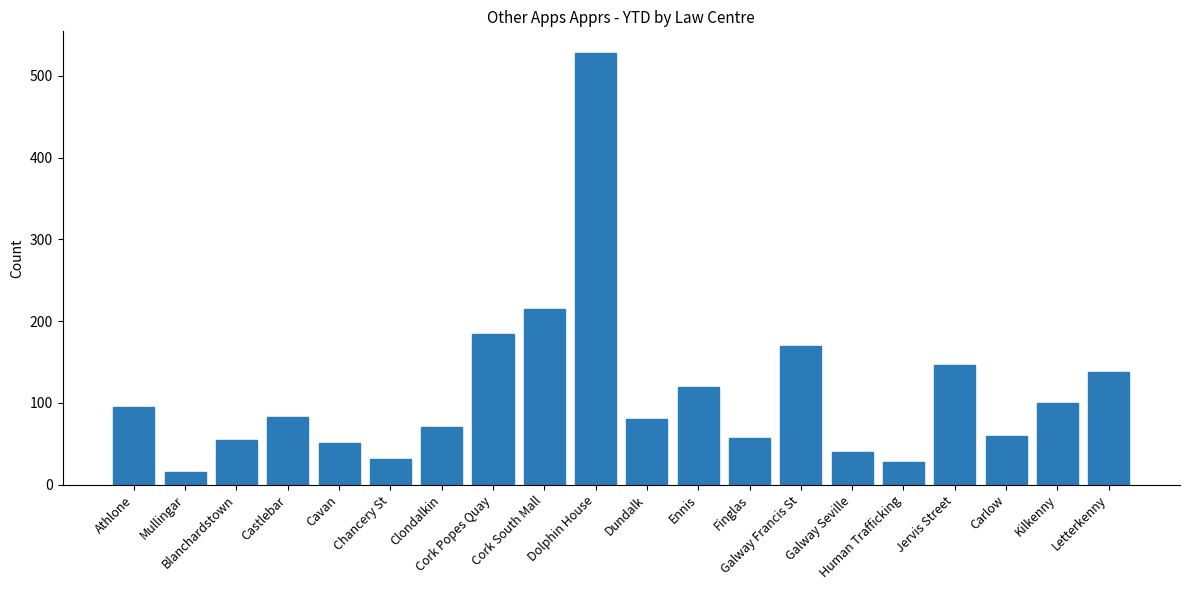

How many distinct data groups are displayed?

1